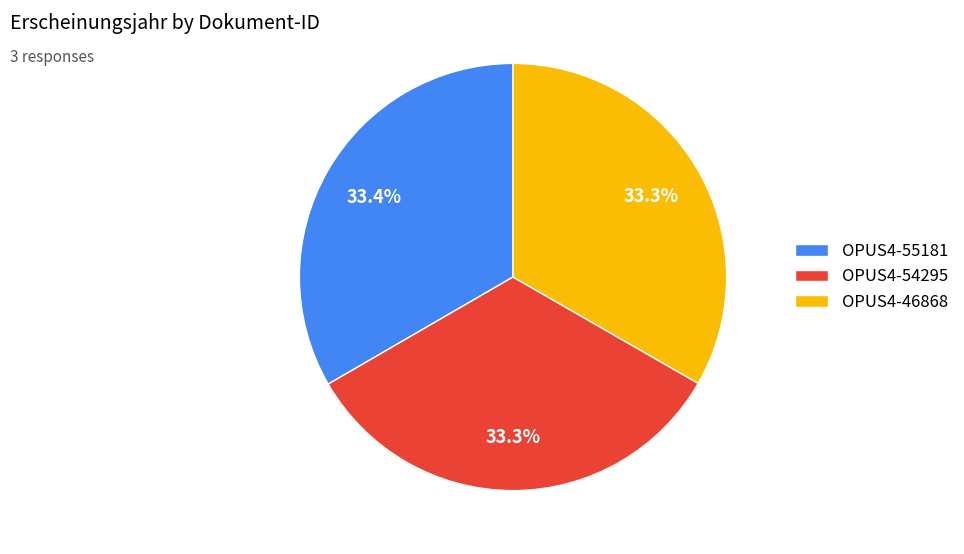

What is the ratio of the value at OPUS4-46868 to the value at OPUS4-54295?

1.0